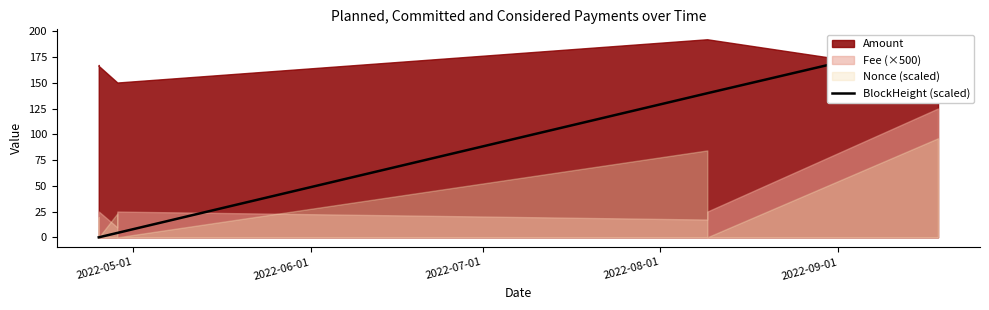

The chart shows a value of 101.7 at 2022-05-01. True or false?

False